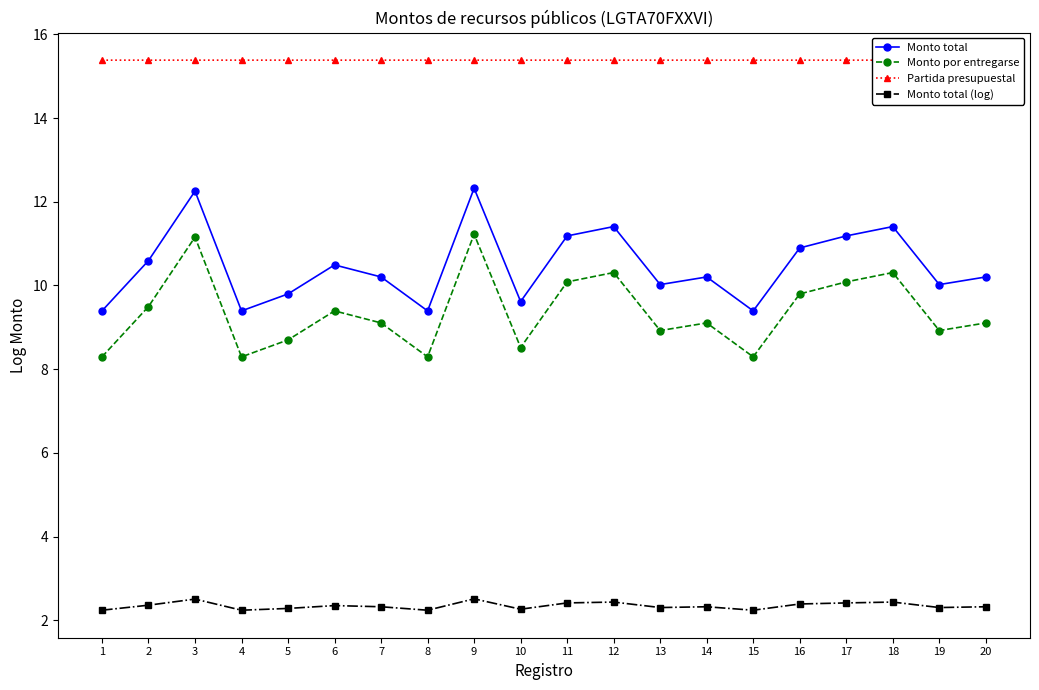

What is the spread (max minus min) of values at 12?

13.0